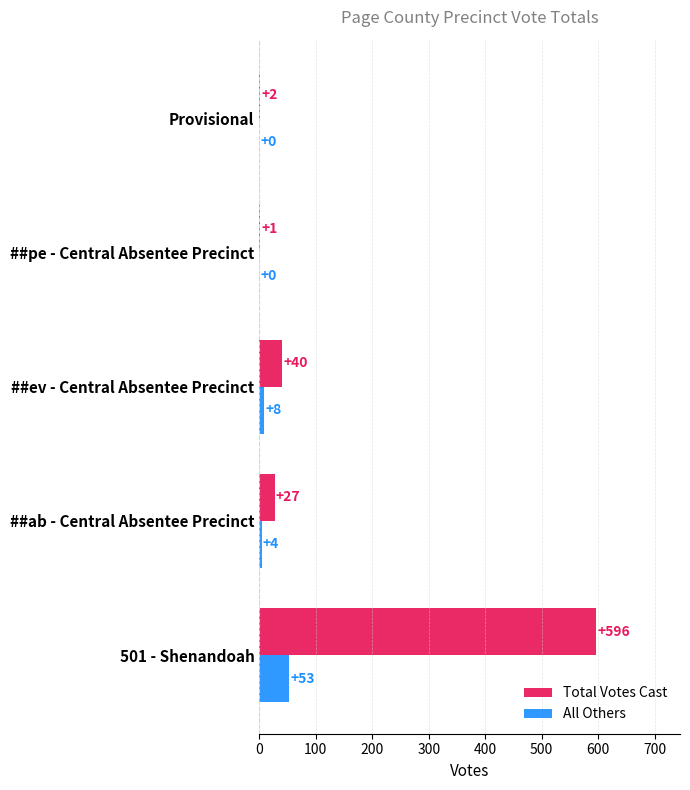

What is the sum of the Total Votes Cast values at ##ev - Central Absentee Precinct and 501 - Shenandoah?

636